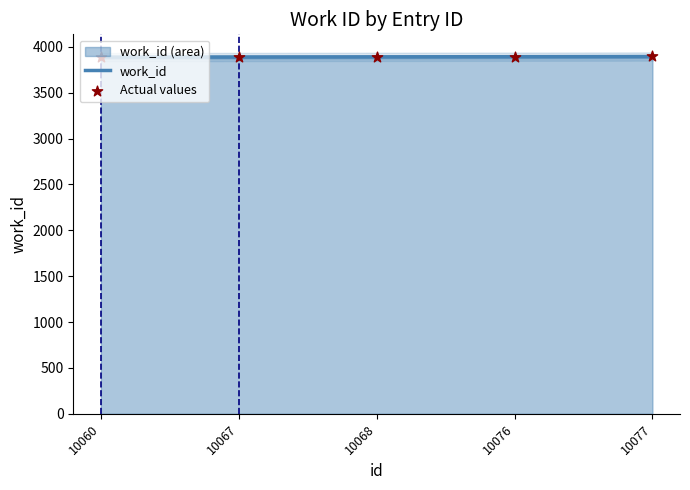

Between 10067 and 10068, which is larger?

10068